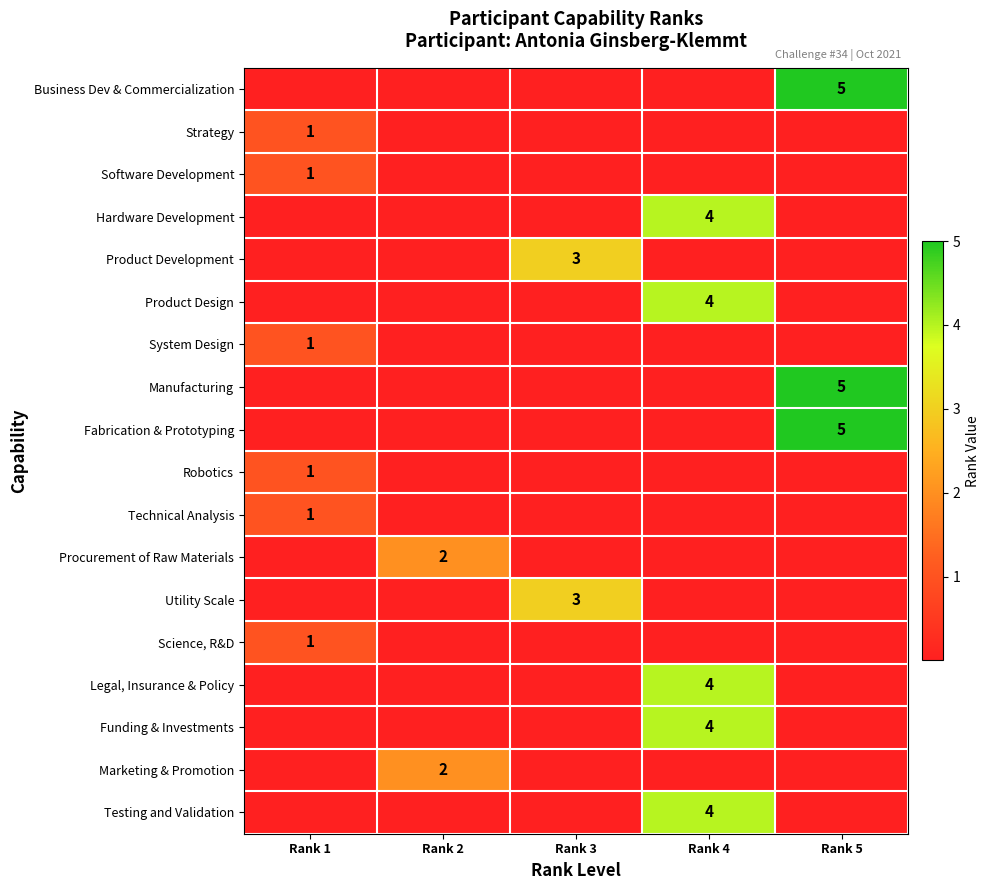

Is it true that Strategy equals 1 at Rank 1?

True